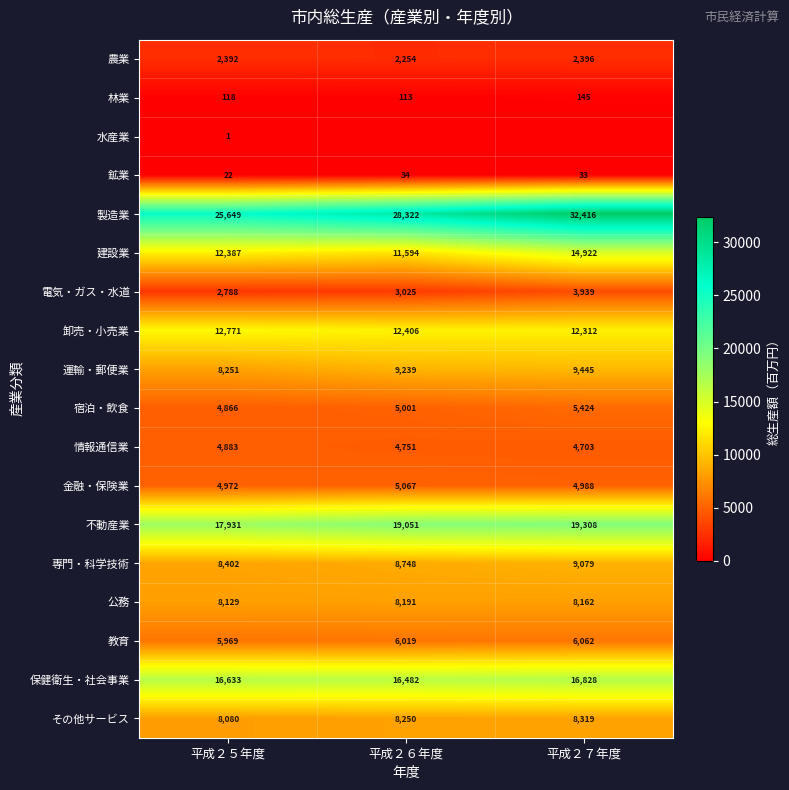

How many 不動産業 values are between 17931 and 19308?

3